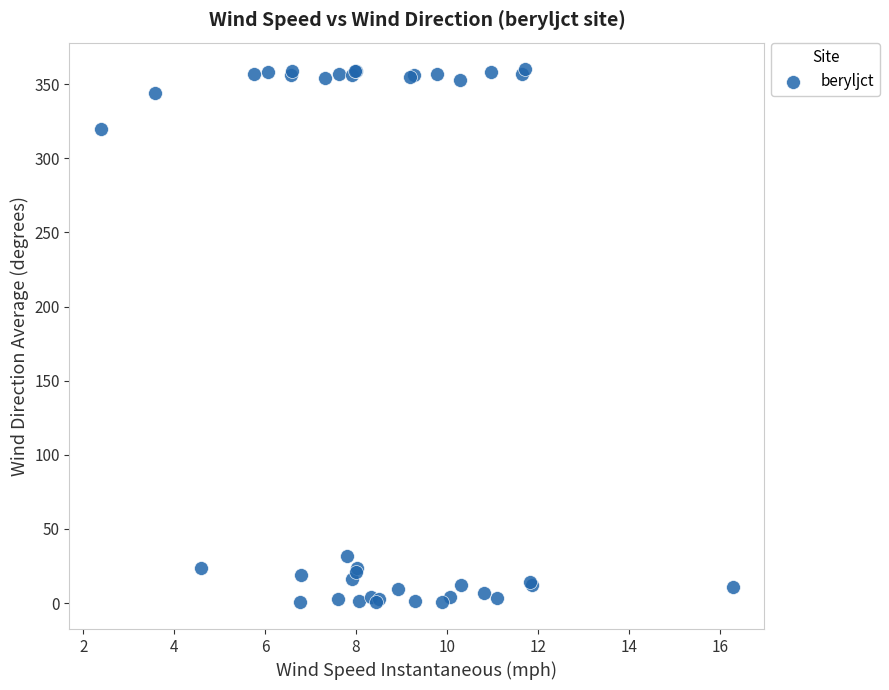

What Y value in the scatter plot is closest to 180?

320.0